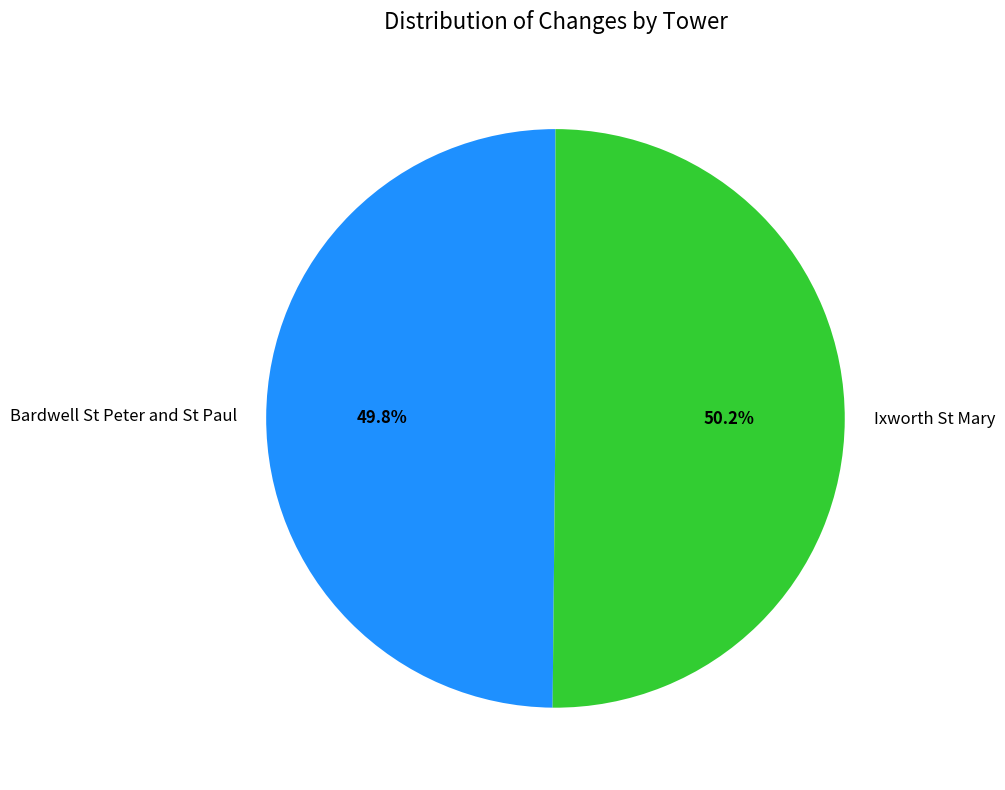

How many slices are in this pie chart?

2